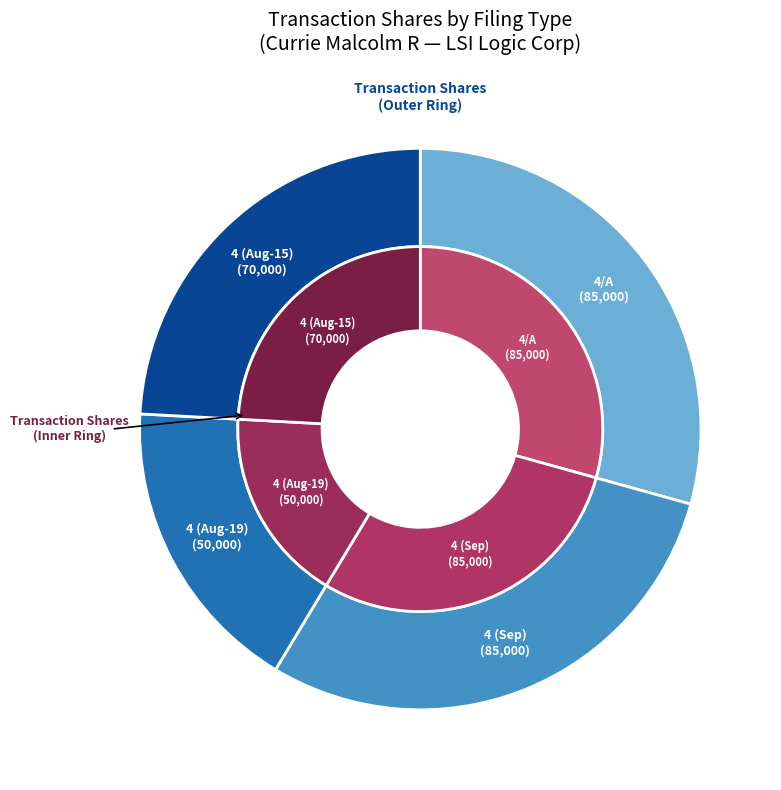

What is the largest slice in the pie chart?

4/A